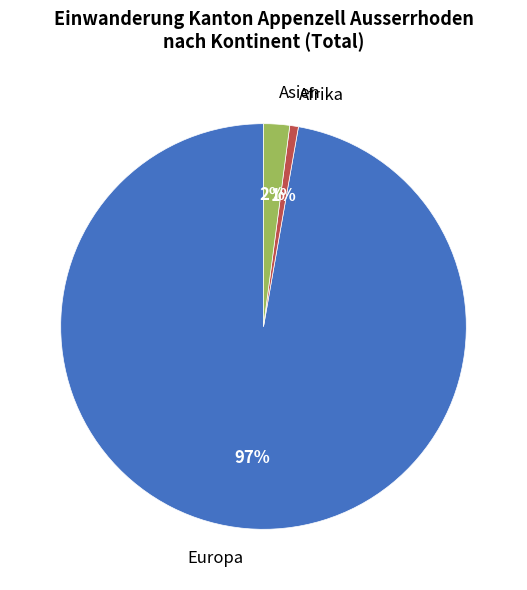

Combined, do Europa and Afrika account for over 50%?

Yes